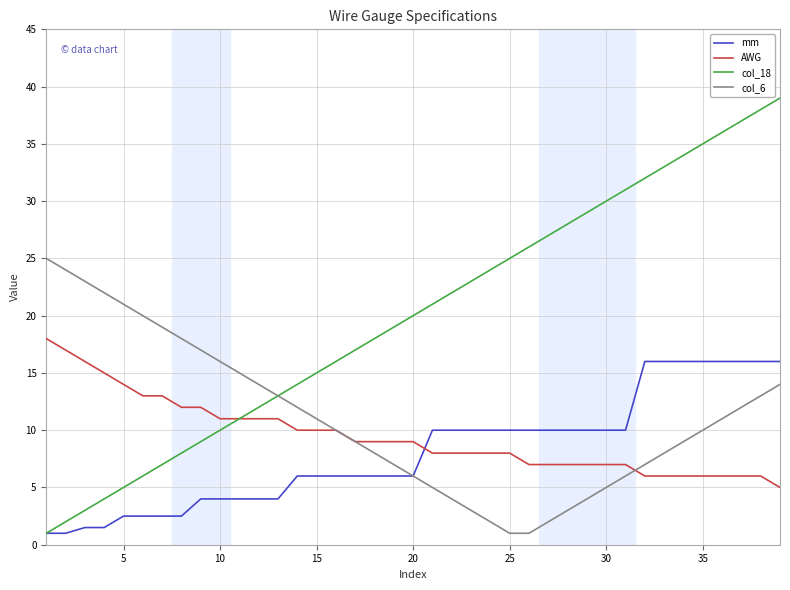

Rank the series by their maximum value, from lowest to highest.

mm, AWG, col_6, col_18